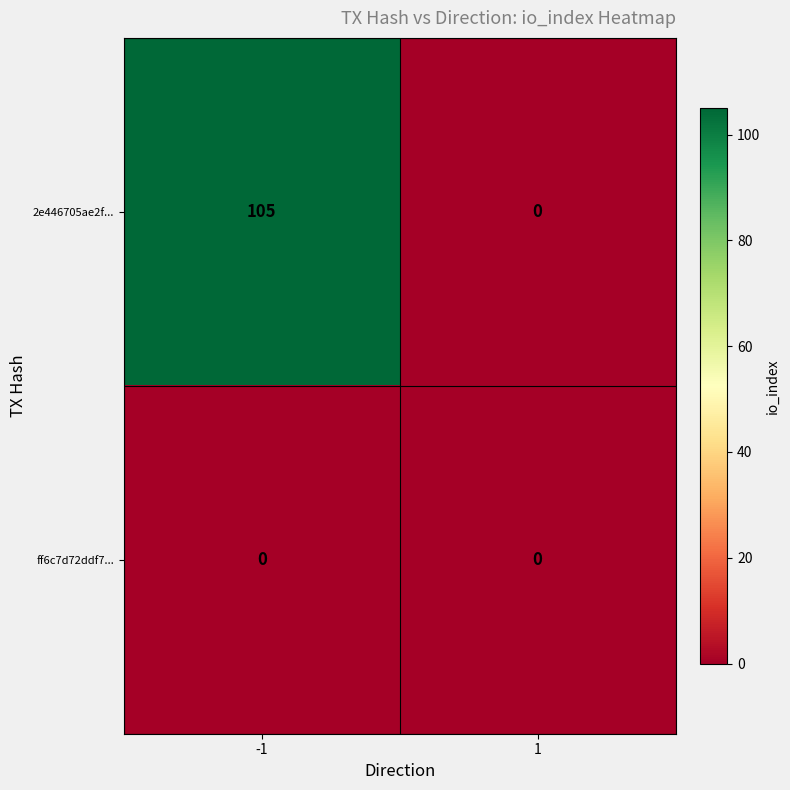

The value of 2e446705ae2f... at -1 is 170. True or false?

False